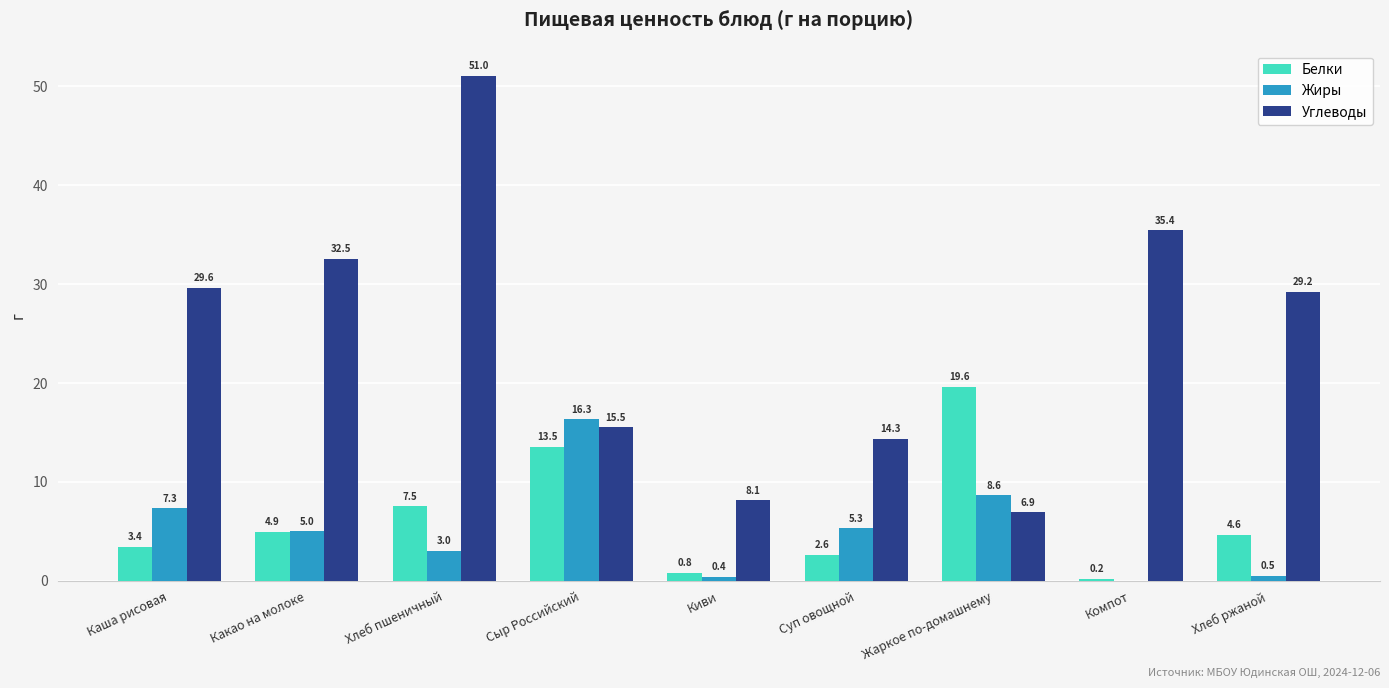

What is the maximum value shown in the chart?

51.0